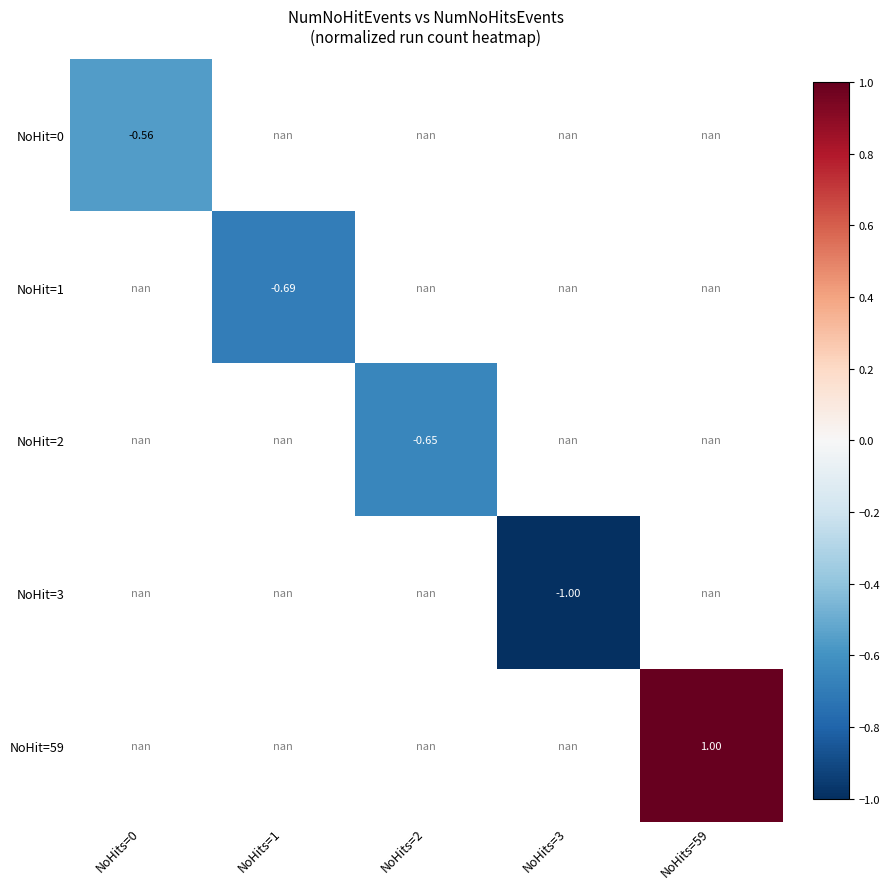

Is the value of NoHit=0 at NoHits=0 greater than the value of NoHit=1 at NoHits=2?

No